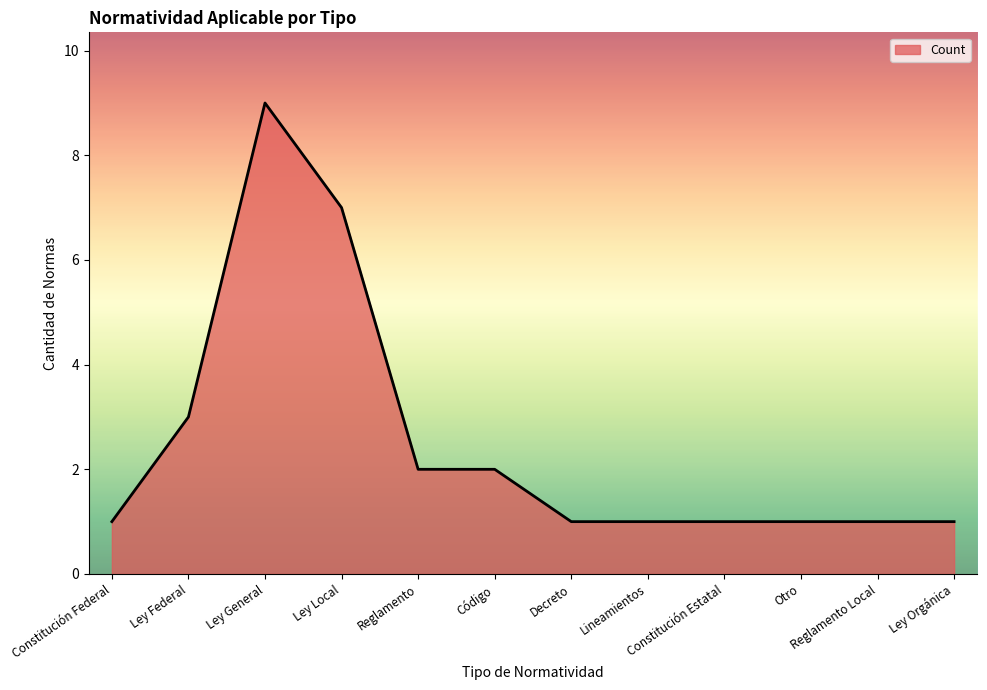

Reading left to right, list all the values displayed in this chart.

1	3	9	7	2	2	1	1	1	1	1	1